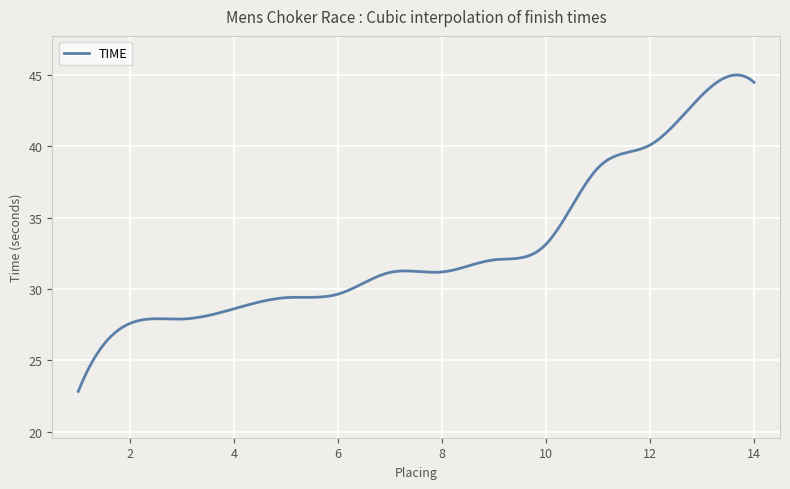

What is the minimum value shown in the chart?

22.8